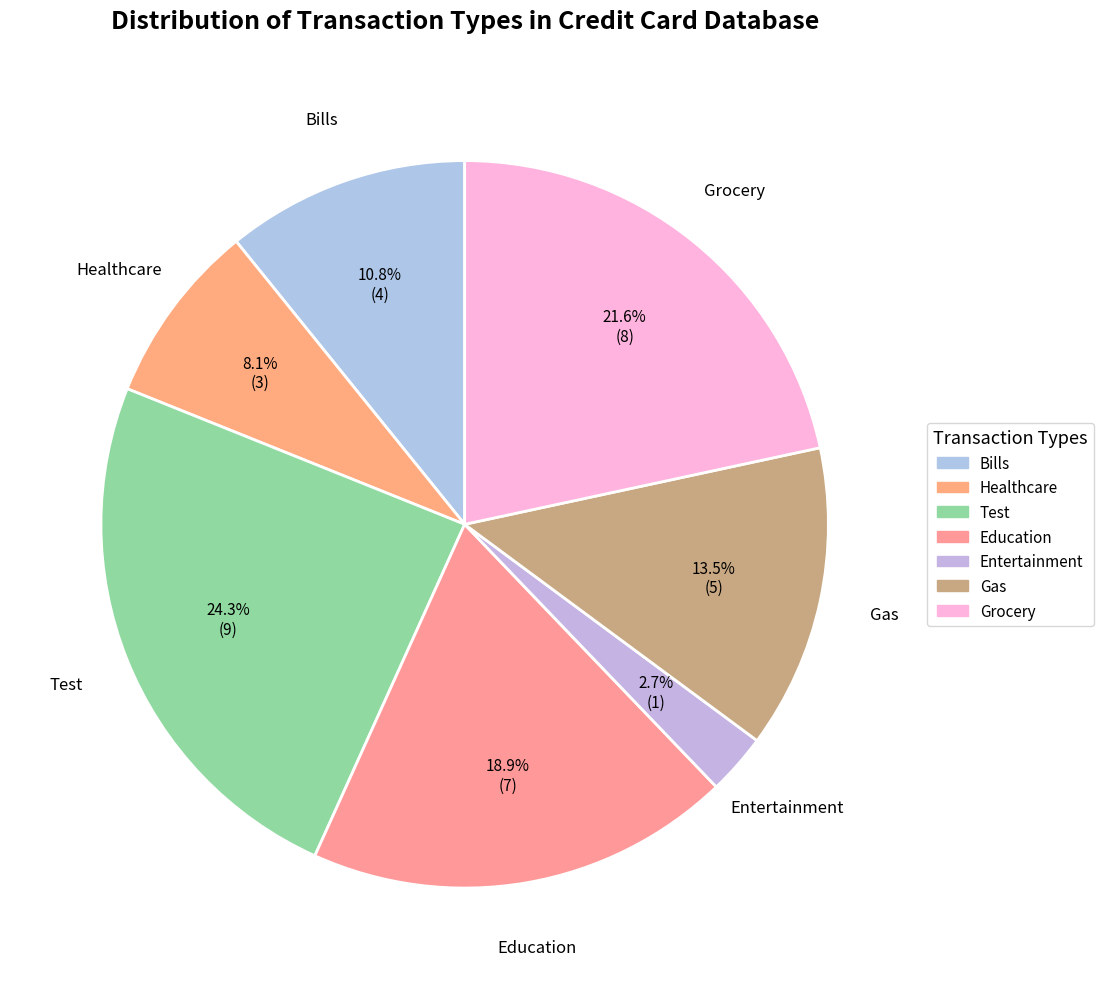

Rank the categories by value from highest to lowest.

Test, Grocery, Education, Gas, Bills, Healthcare, Entertainment